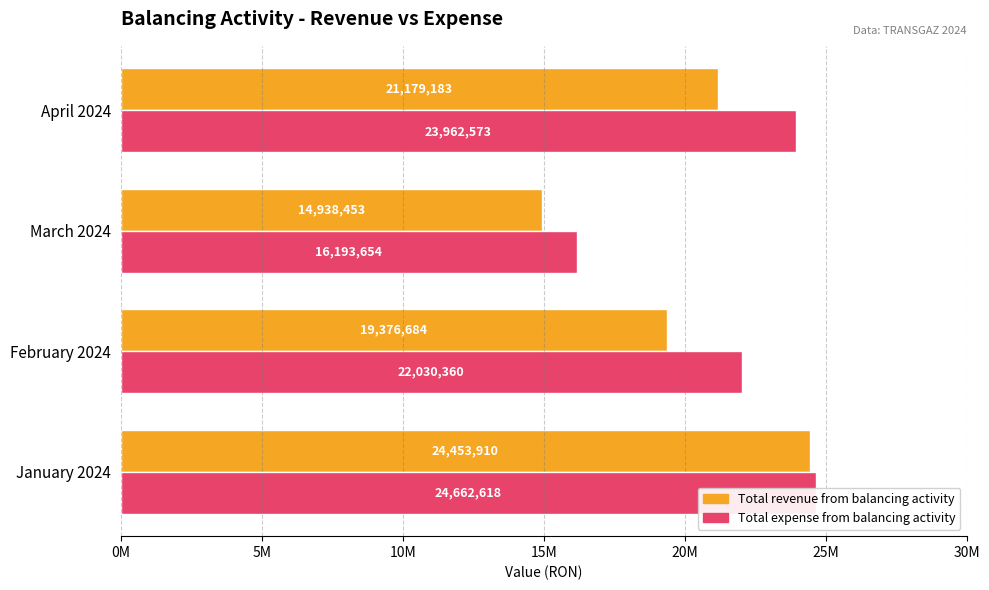

Reading right to left, list all the values displayed in this chart.

Total revenue from balancing activity: 21179183.5	14938453.0	19376684.1	24453910.1
Total expense from balancing activity: 23962573.4	16193653.6	22030359.8	24662618.1